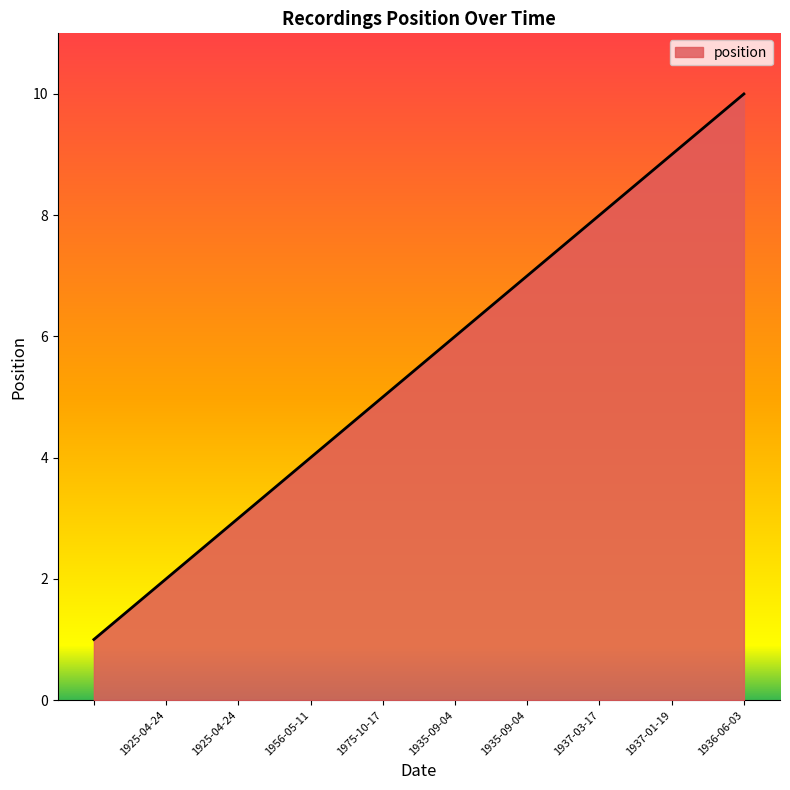

What is the difference between the maximum and minimum values?

9